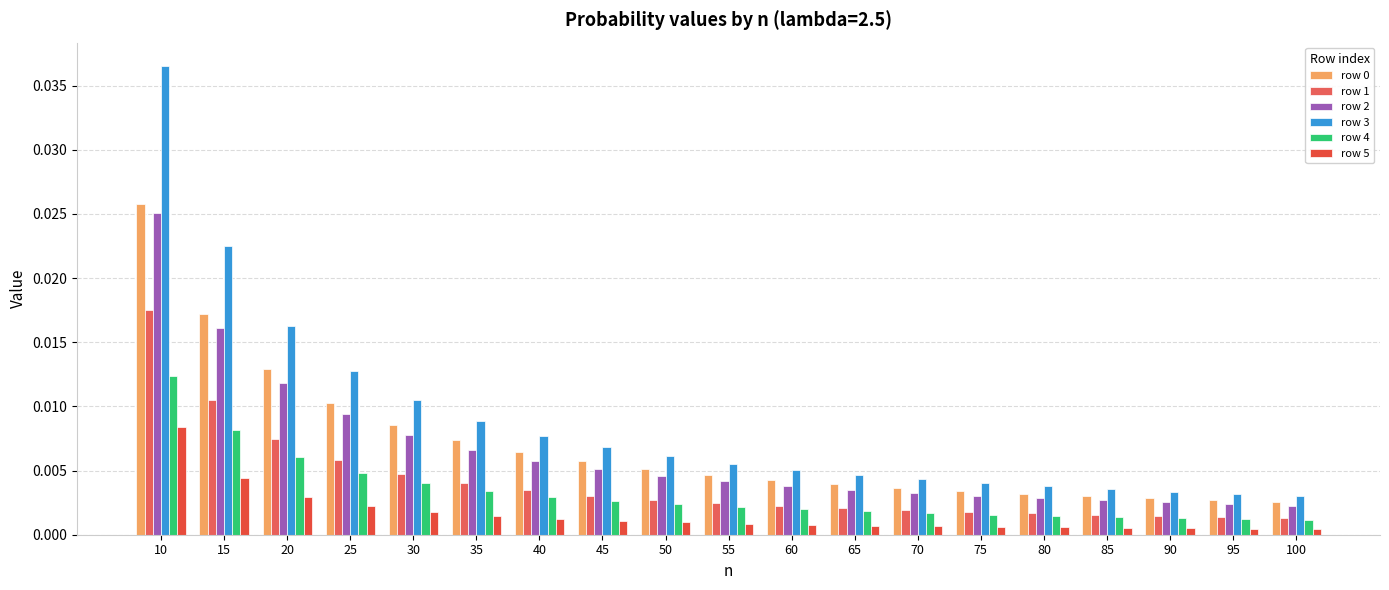

Reading left to right, list all the values displayed in this chart.

row 0: 0.0	0.0	0.0	0.0	0.0	0.0	0.0	0.0	0.0	0.0	0.0	0.0	0.0	0.0	0.0	0.0	0.0	0.0	0.0
row 1: 0.0	0.0	0.0	0.0	0.0	0.0	0.0	0.0	0.0	0.0	0.0	0.0	0.0	0.0	0.0	0.0	0.0	0.0	0.0
row 2: 0.0	0.0	0.0	0.0	0.0	0.0	0.0	0.0	0.0	0.0	0.0	0.0	0.0	0.0	0.0	0.0	0.0	0.0	0.0
row 3: 0.0	0.0	0.0	0.0	0.0	0.0	0.0	0.0	0.0	0.0	0.0	0.0	0.0	0.0	0.0	0.0	0.0	0.0	0.0
row 4: 0.0	0.0	0.0	0.0	0.0	0.0	0.0	0.0	0.0	0.0	0.0	0.0	0.0	0.0	0.0	0.0	0.0	0.0	0.0
row 5: 0.0	0.0	0.0	0.0	0.0	0.0	0.0	0.0	0.0	0.0	0.0	0.0	0.0	0.0	0.0	0.0	0.0	0.0	0.0